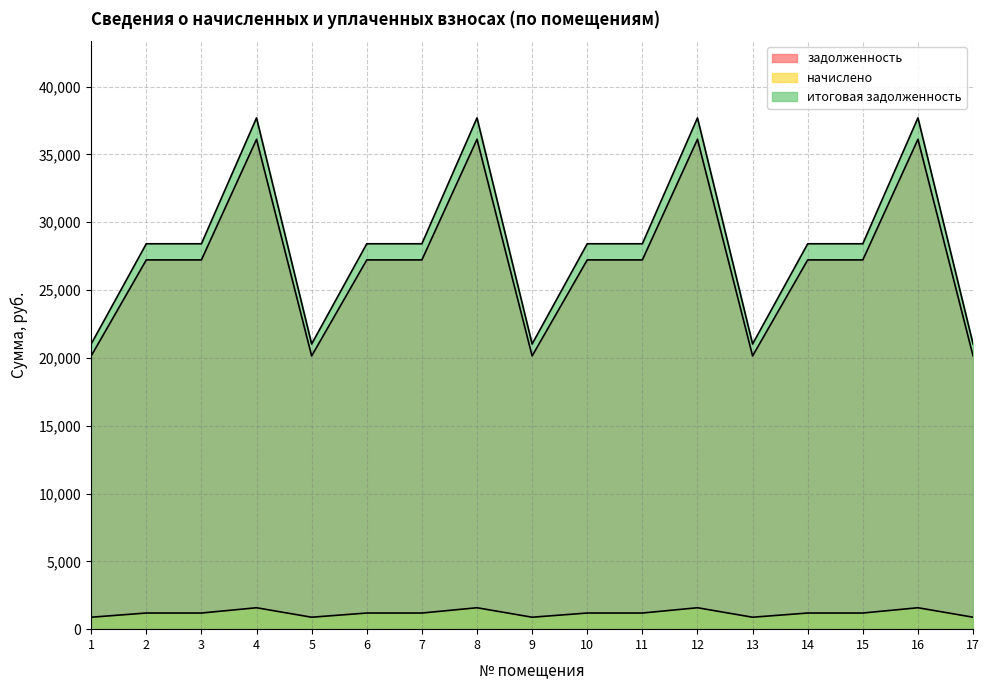

What are all the series names shown in the legend?

задолженность, начислено, итоговая задолженность